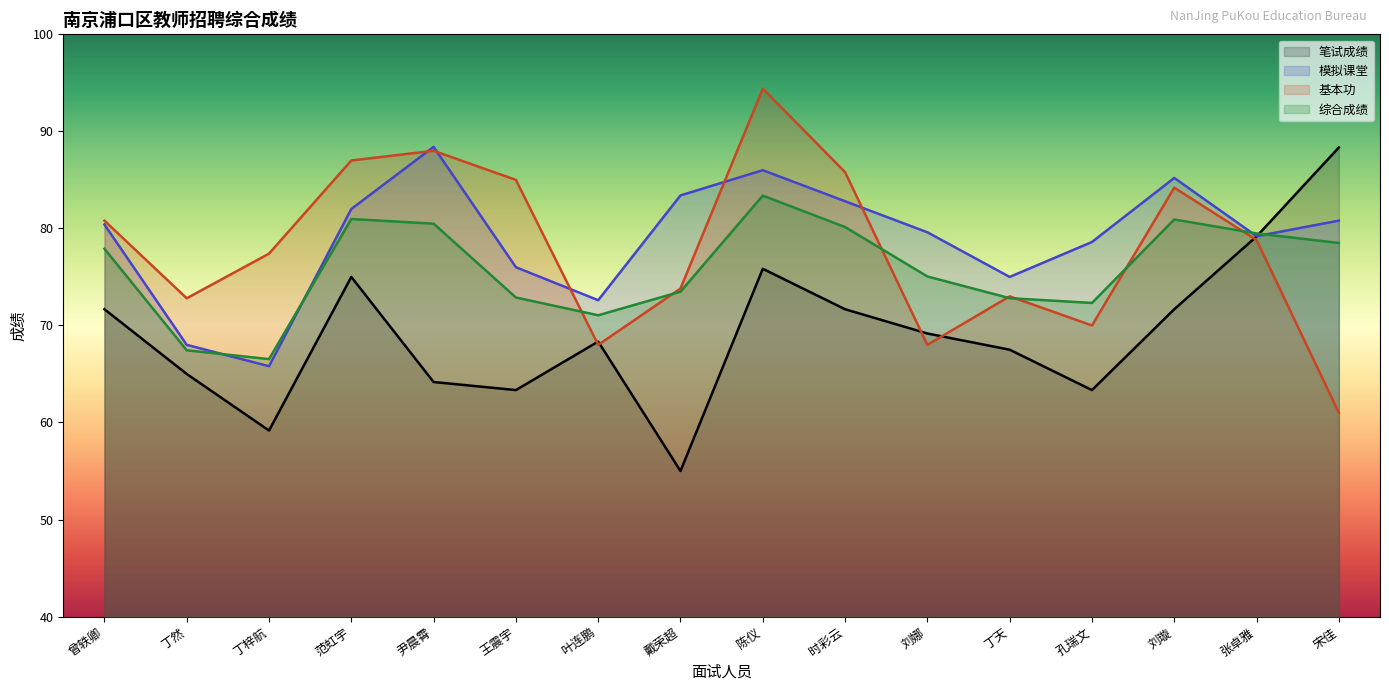

How many data points does each series have?

16